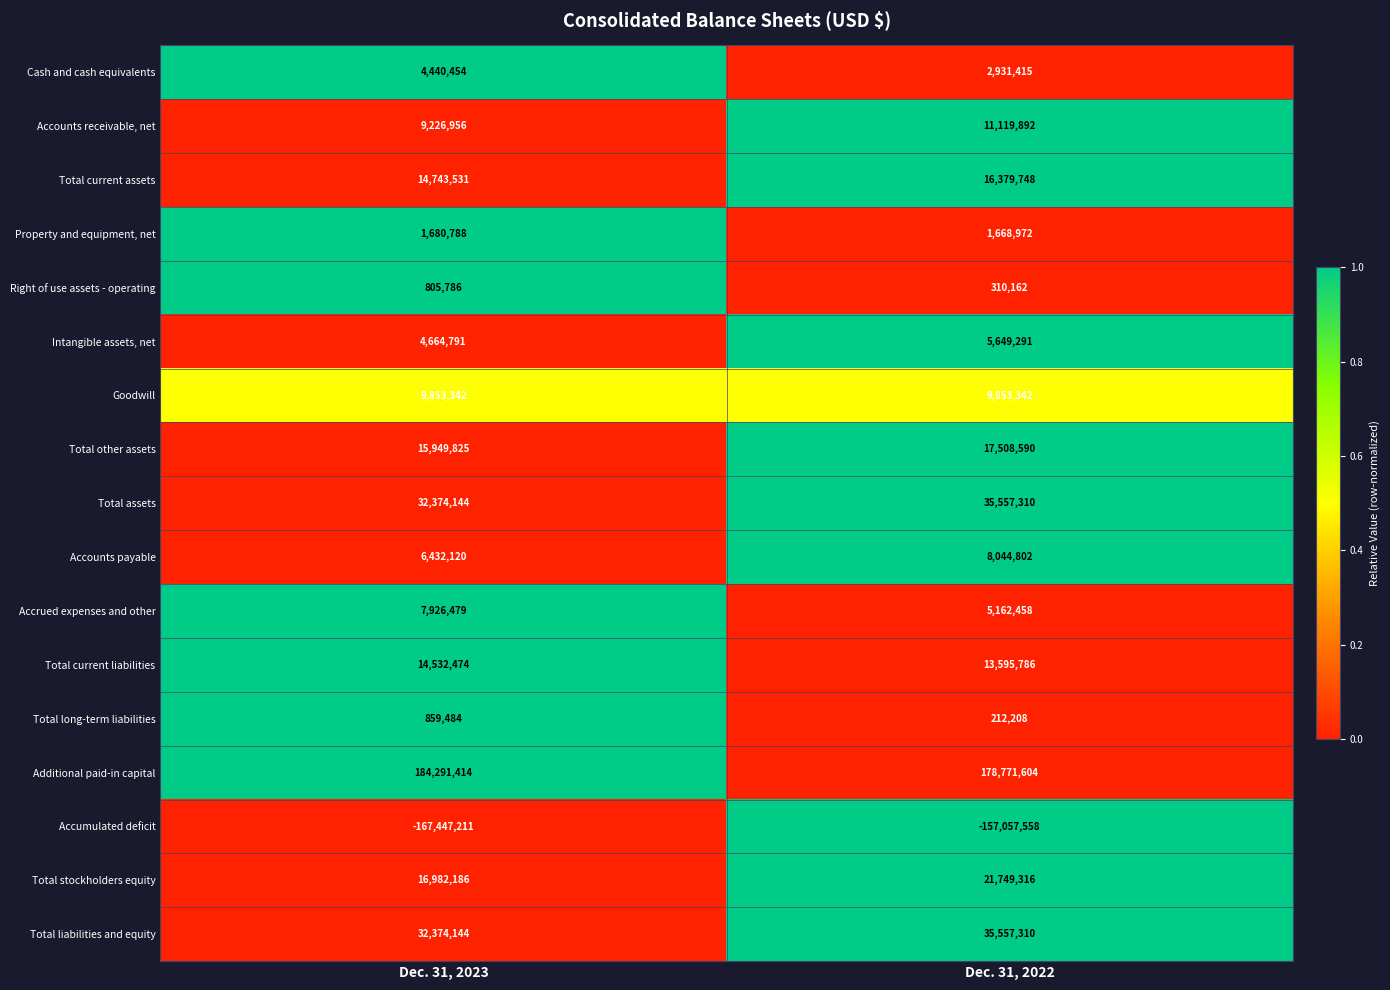

At how many categories does at least one series exceed 0?

2